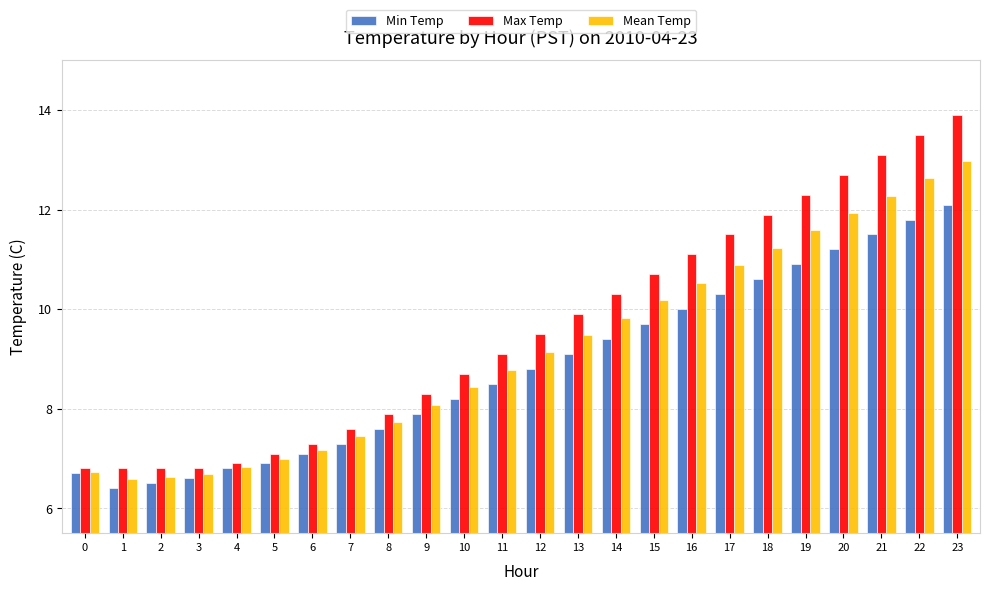

List the labels in order of Min Temp value, smallest first.

1, 2, 3, 0, 4, 5, 6, 7, 8, 9, 10, 11, 12, 13, 14, 15, 16, 17, 18, 19, 20, 21, 22, 23